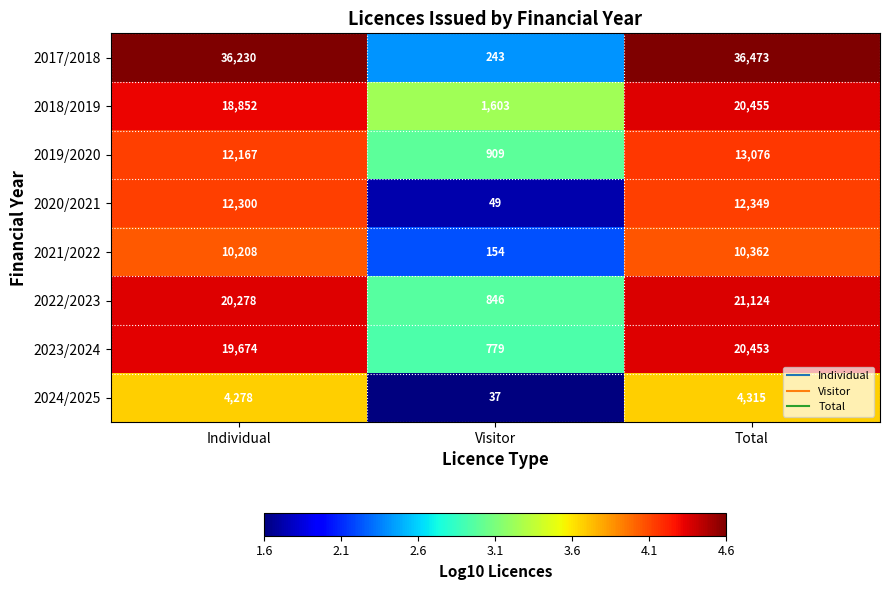

What is the sum of all 2018/2019 values?

40910